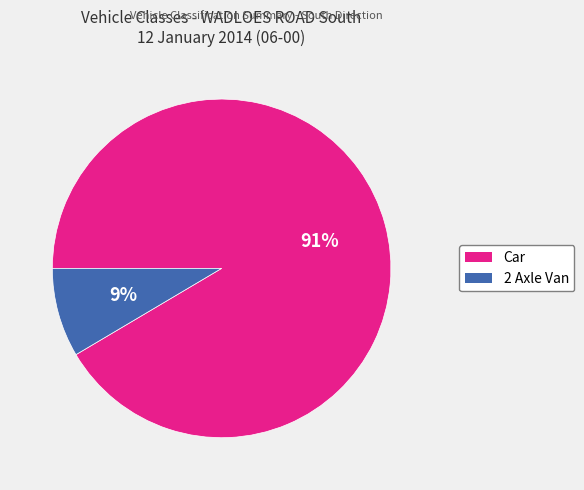

True or false: Car accounts for 78% of the total.

False